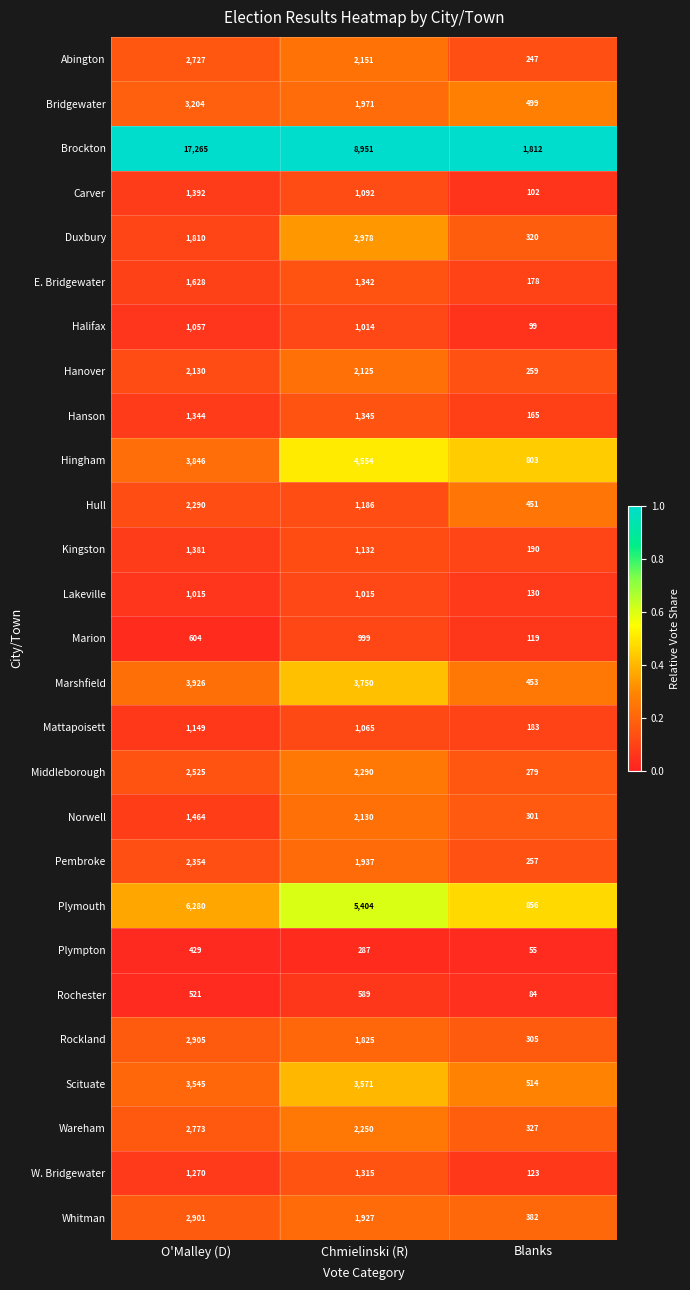

Which label corresponds to the smallest value in the chart?

Blanks